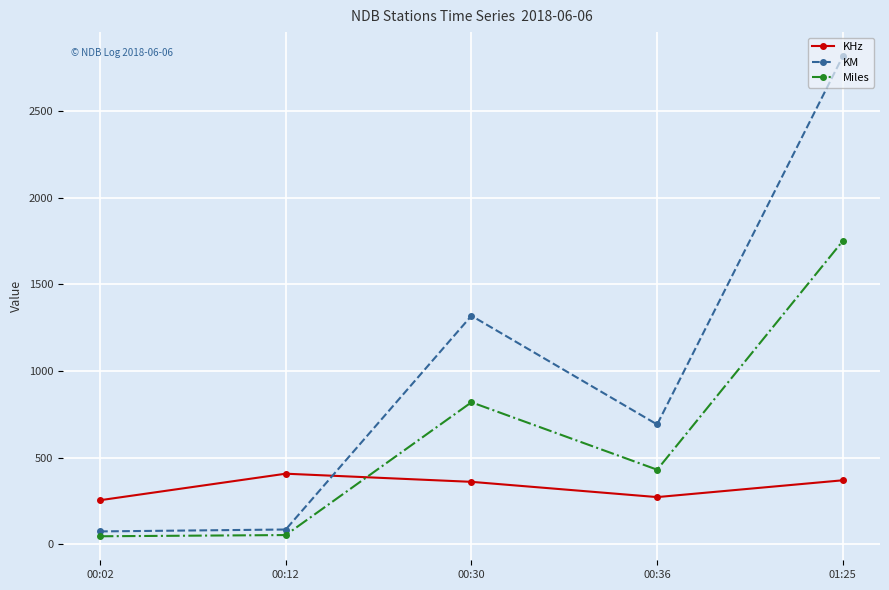

How many interior local valleys does the KHz series have?

1